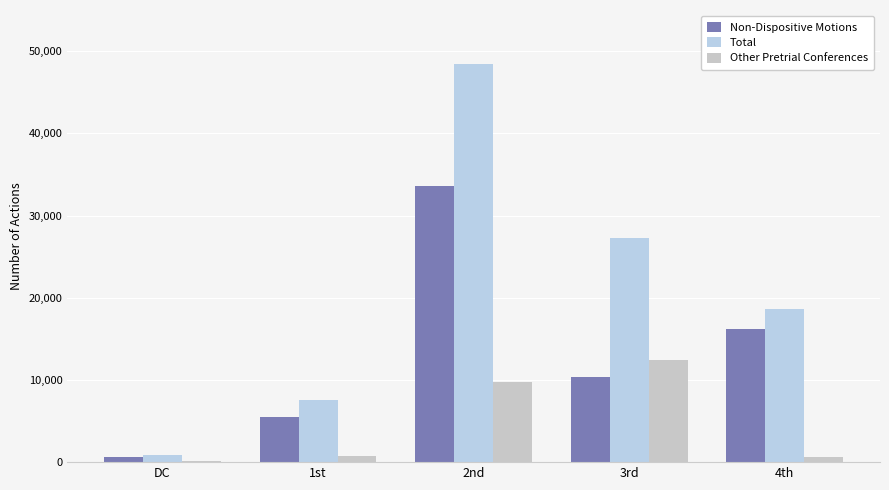

What is the sum of the Total values at 2nd and 4th?

67094